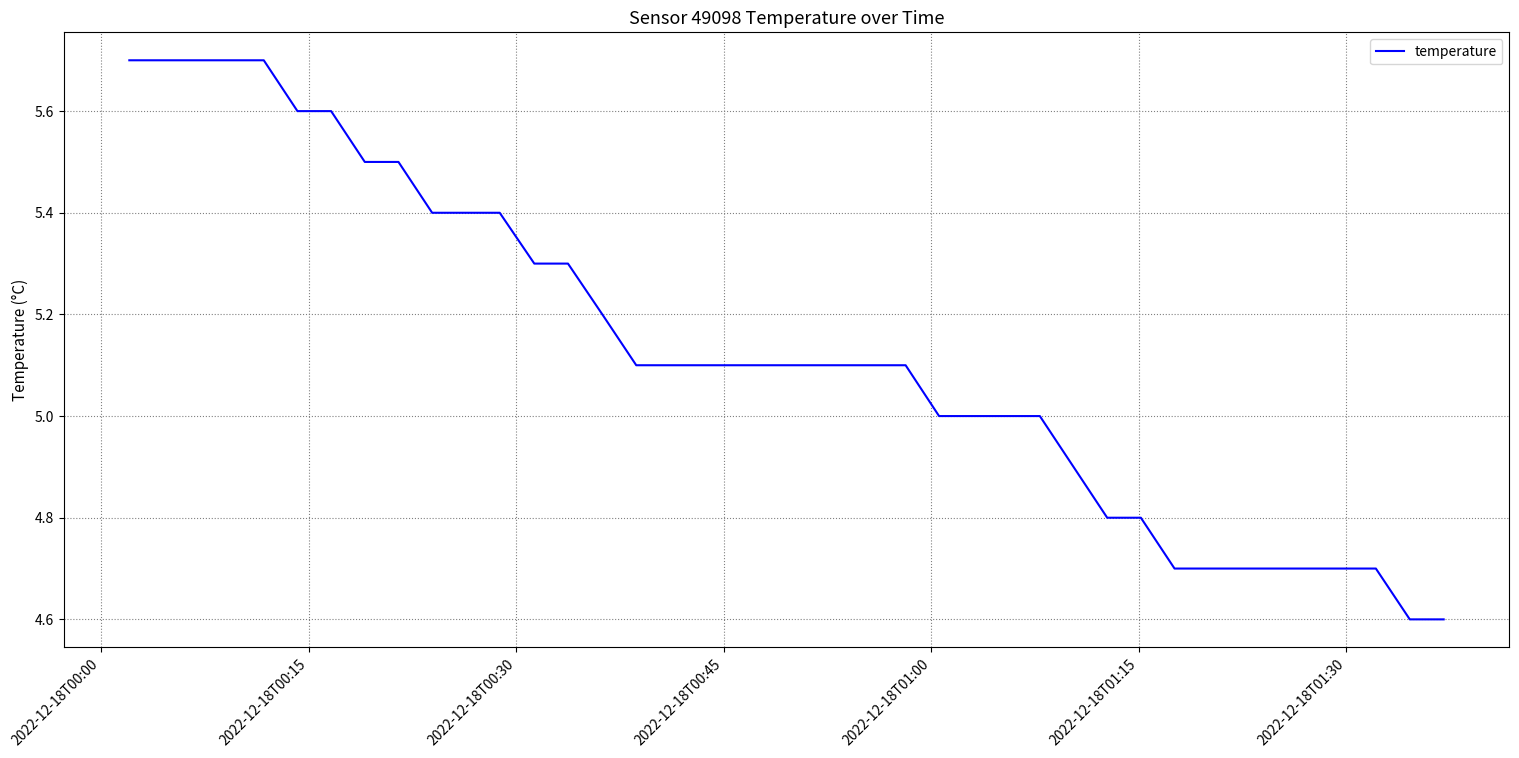

What is the difference between the maximum and minimum values?

1.1